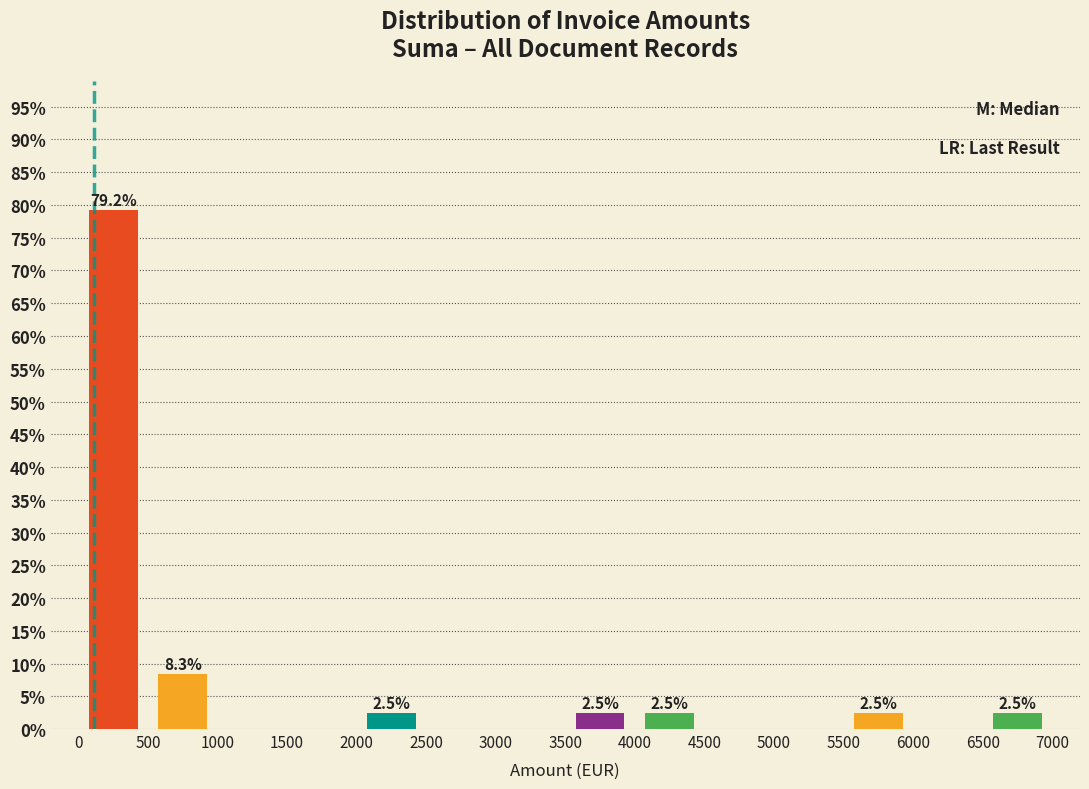

Which range on the x-axis has the tallest bar?

0 to 500